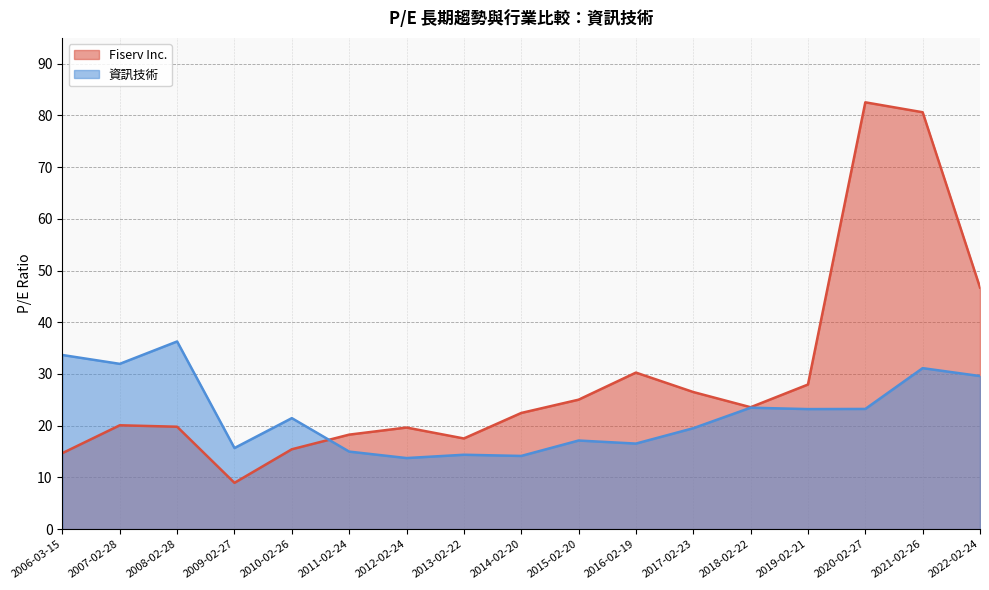

How many values in the 資訊技術 series are below 21?

8